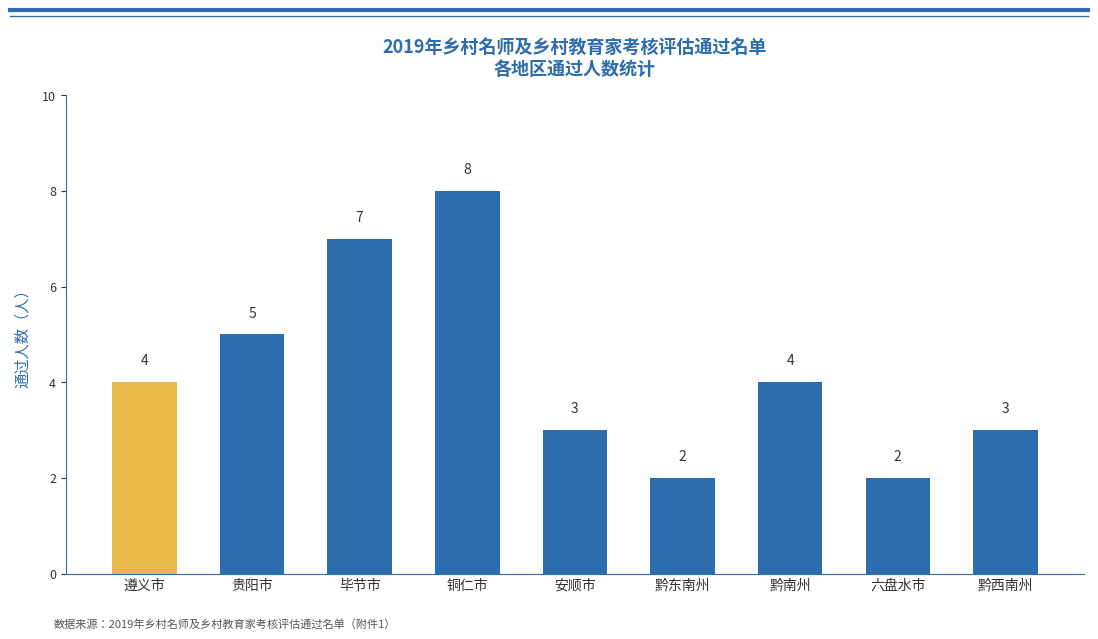

What is the sum of all values?

38